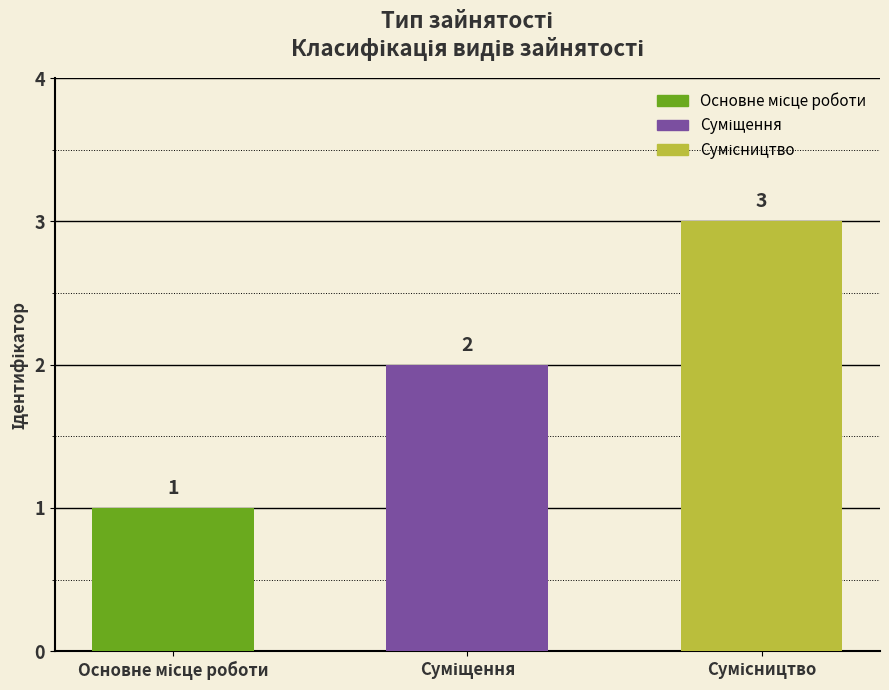

How many values are between 1 and 3?

3